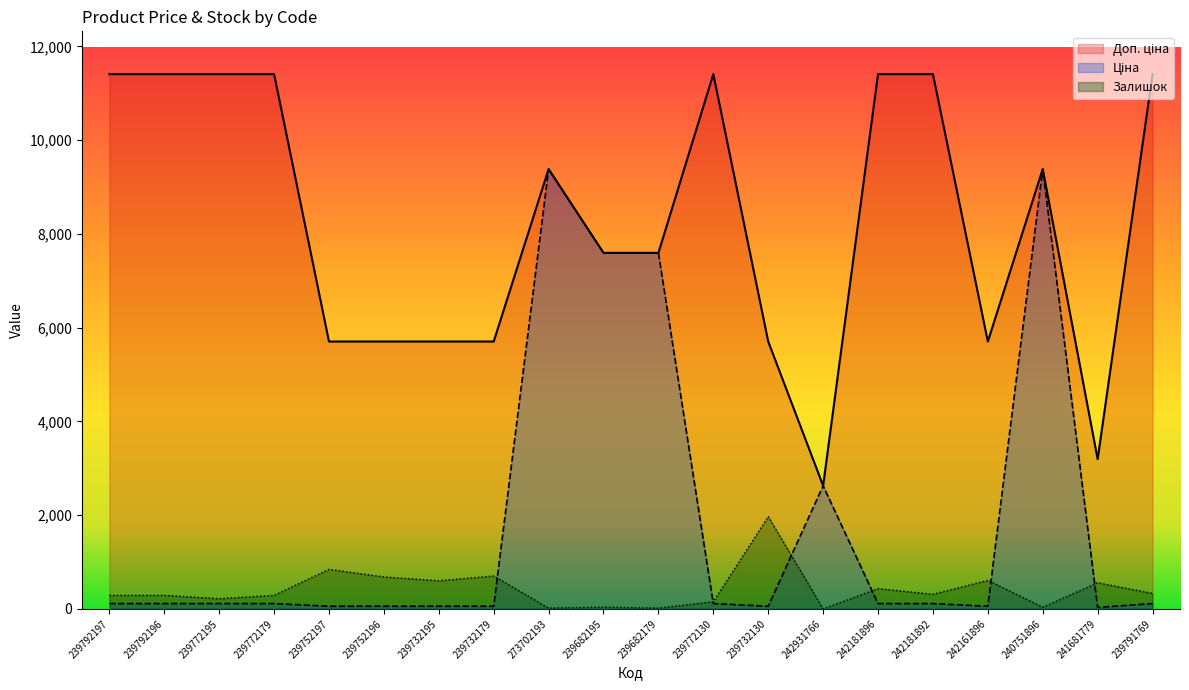

Which series has the widest spread of values?

Ціна